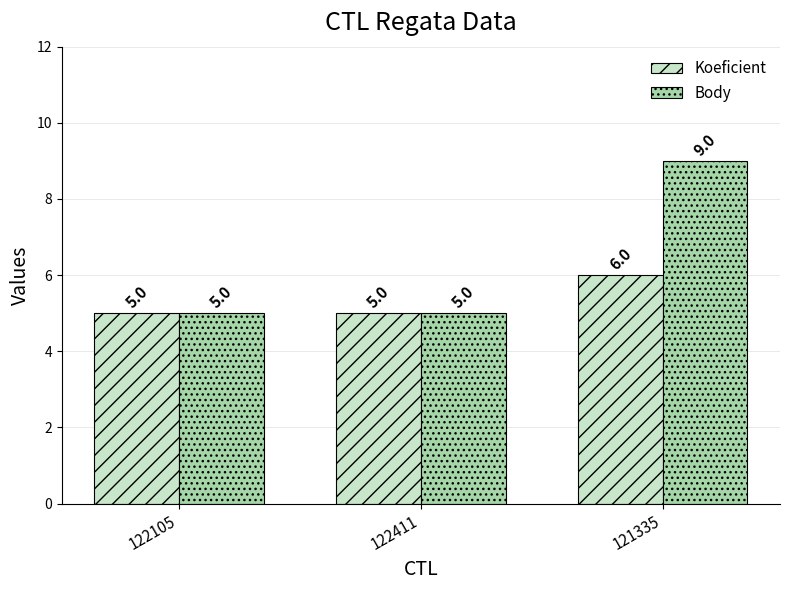

What is the difference between the maximum and minimum values in the Koeficient series?

1